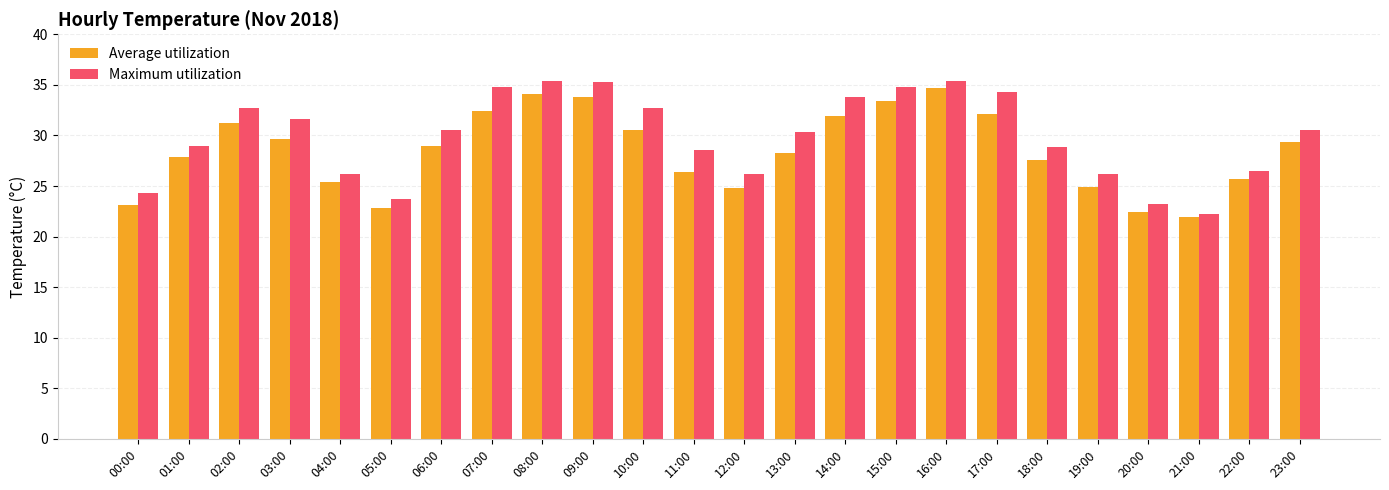

The Maximum utilization series shows 10.1 at 15:00. True or false?

False